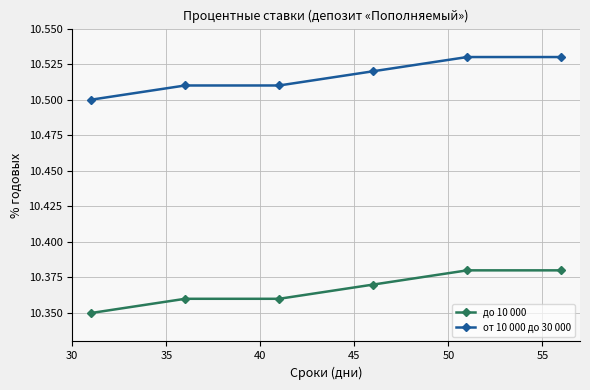

Which series has the largest total across all categories?

от 10 000 до 30 000